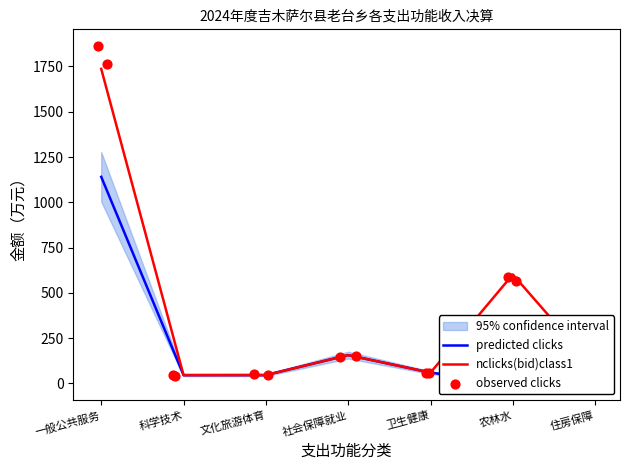

The value of nclicks(bid)class1 at 农林水 is 601.5. True or false?

True